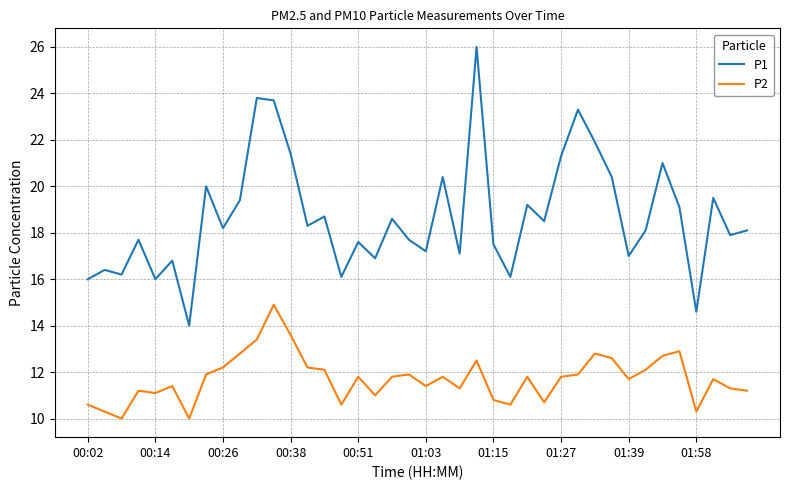

Which series has the largest range (max minus min)?

P1